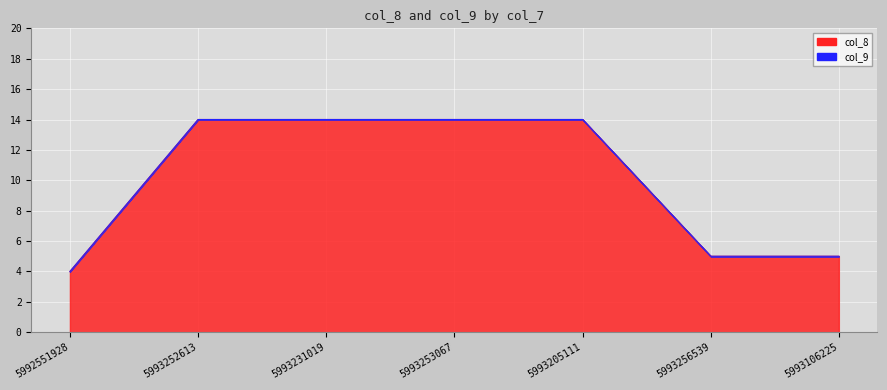

What is the label of the 5th point from the right?

5993231019